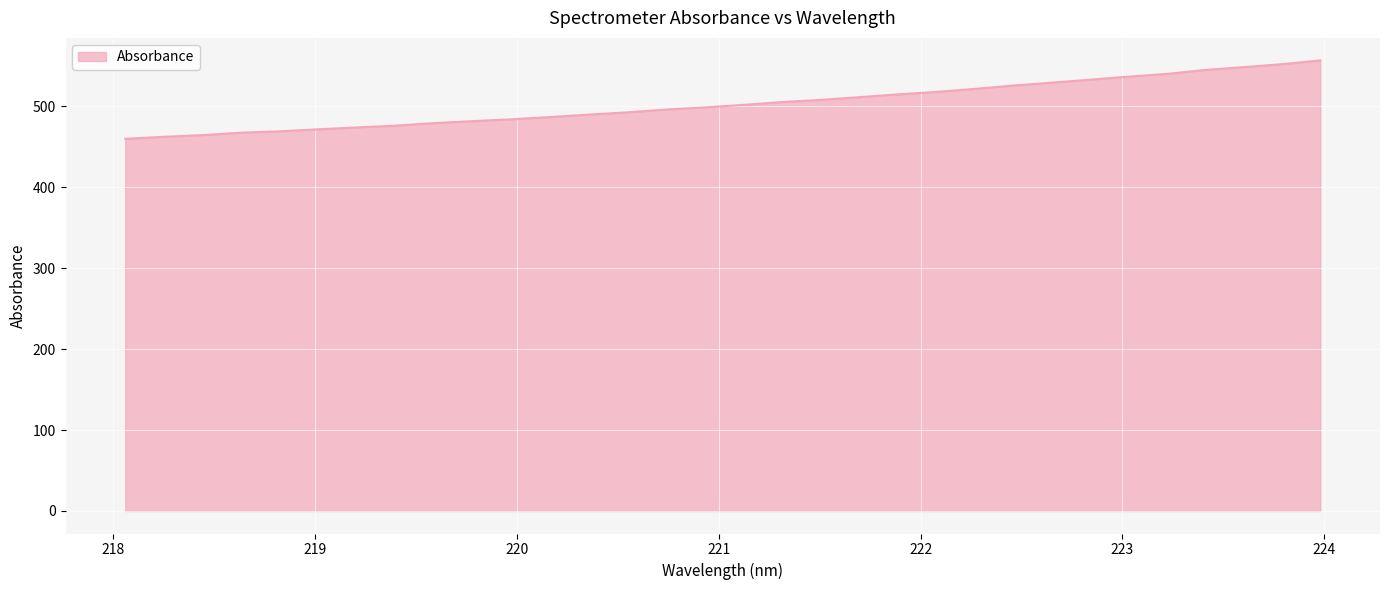

What is the greatest value displayed?

556.6